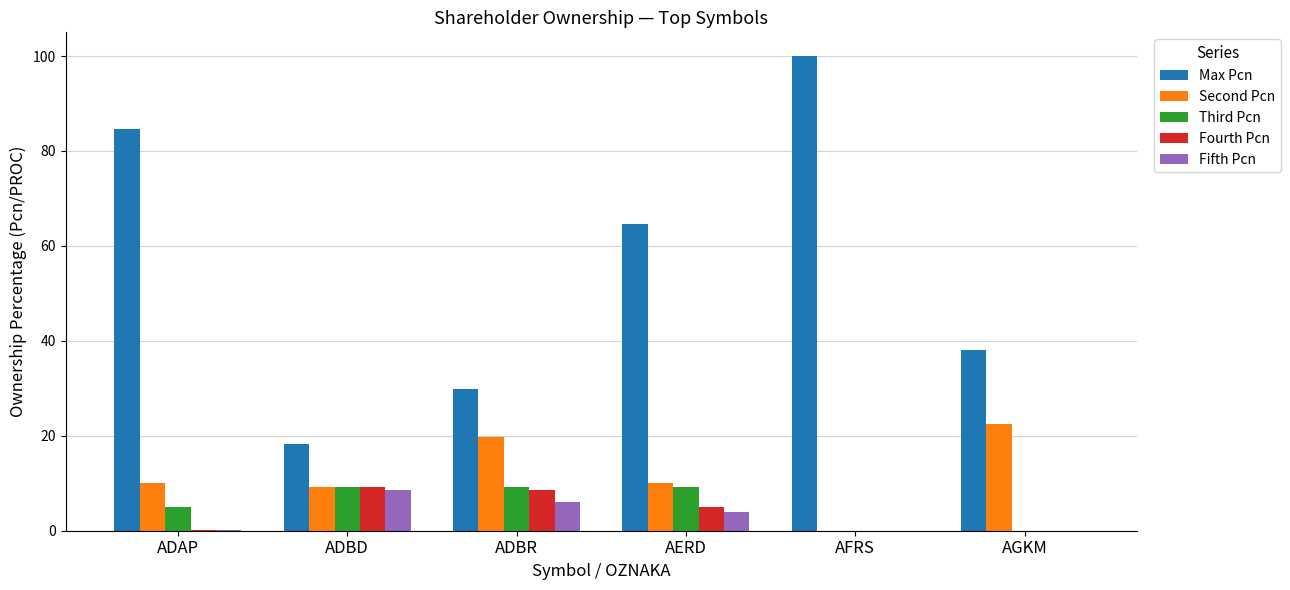

Does the chart contain stacked bars?

No